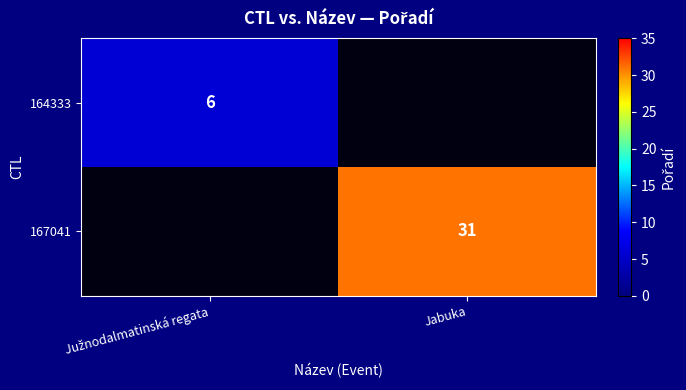

The value of 167041 at Jabuka is 31. True or false?

True